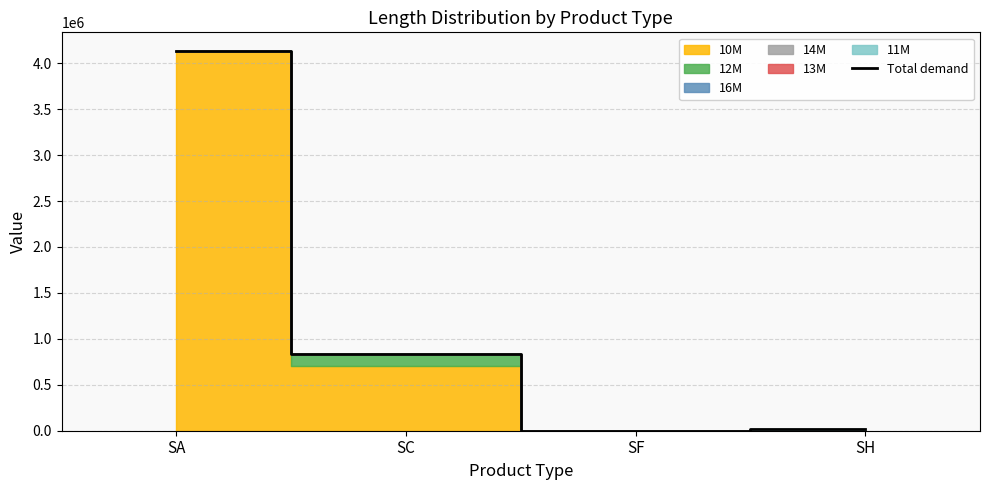

Reading left to right, list all the values displayed in this chart.

SA=4129723	SC=835711	SF=0	SH=14795